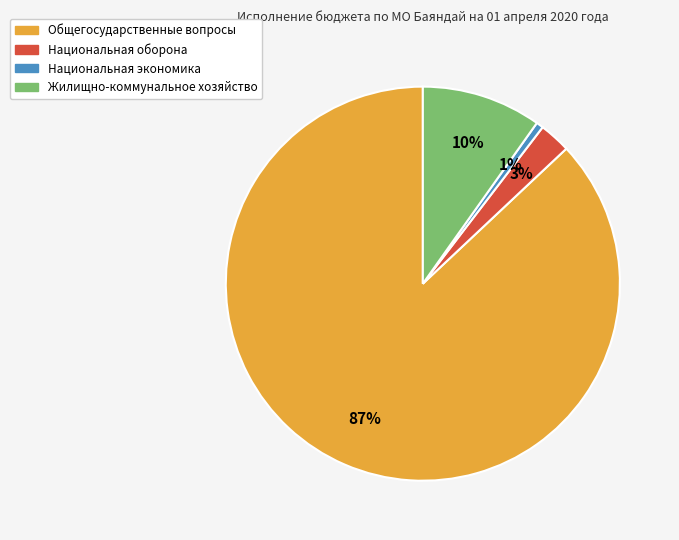

Is Общегосударственные вопросы the majority of the pie?

Yes